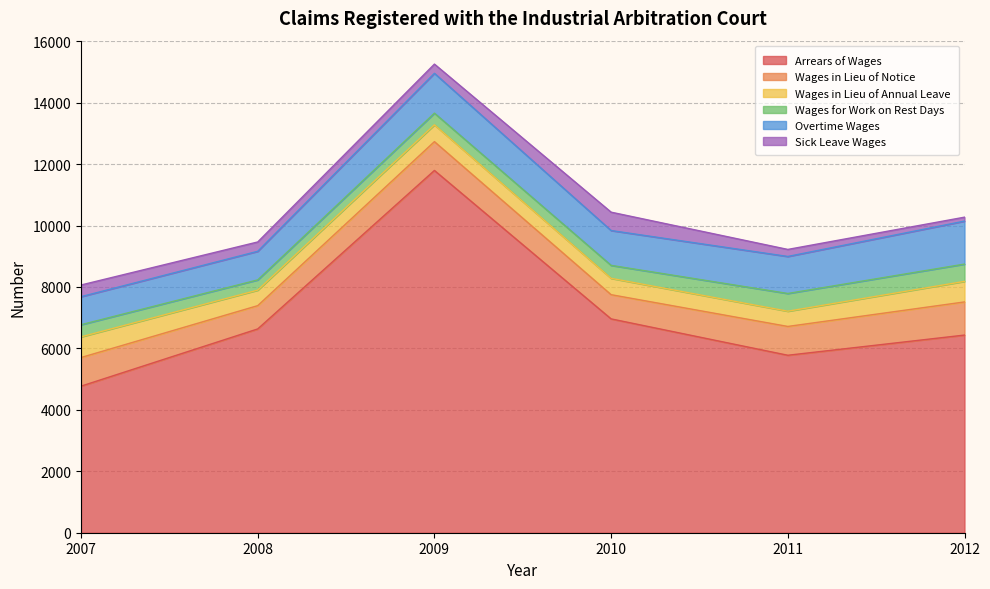

At which label is Wages in Lieu of Annual Leave closest to 584?

2009